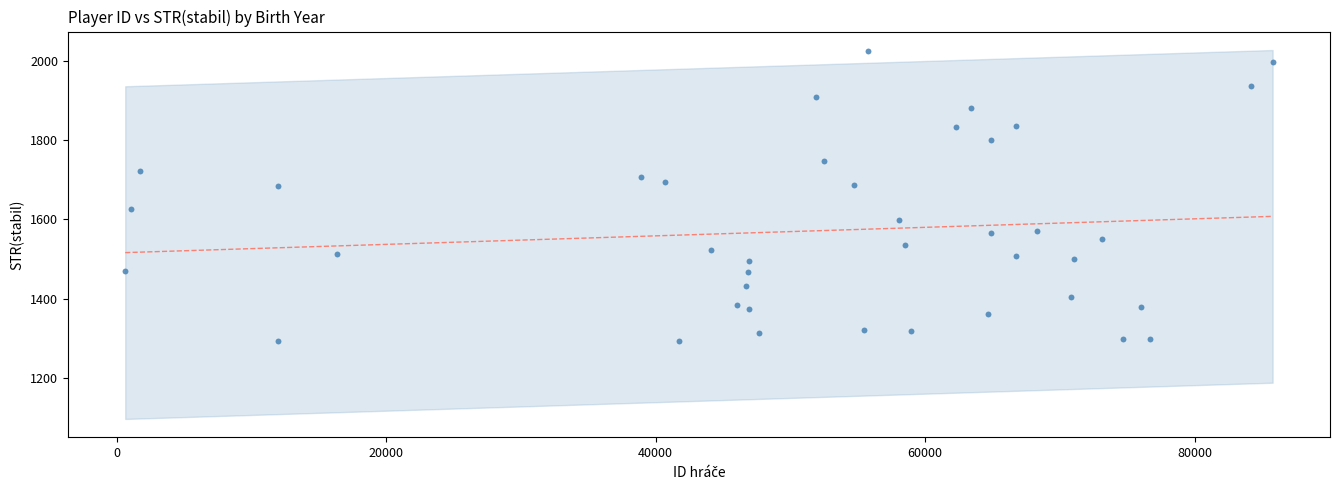

What is the range of X values (max minus min)?

85156.0